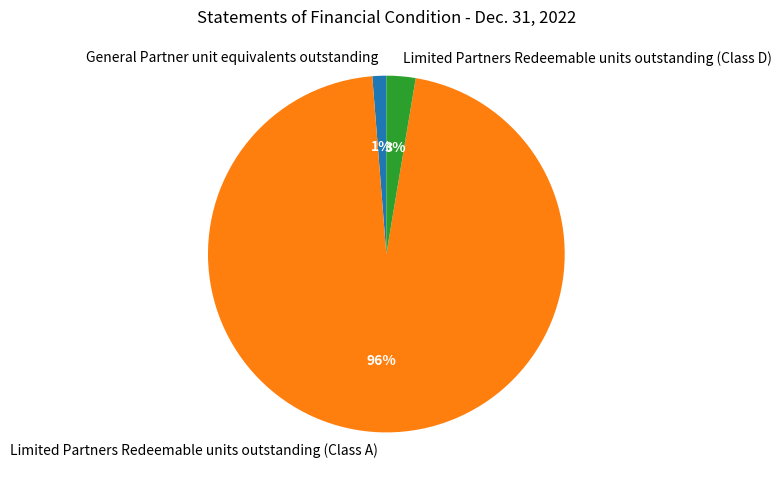

To the nearest percent, what portion does Limited Partners Redeemable units outstanding (Class D) represent?

3%